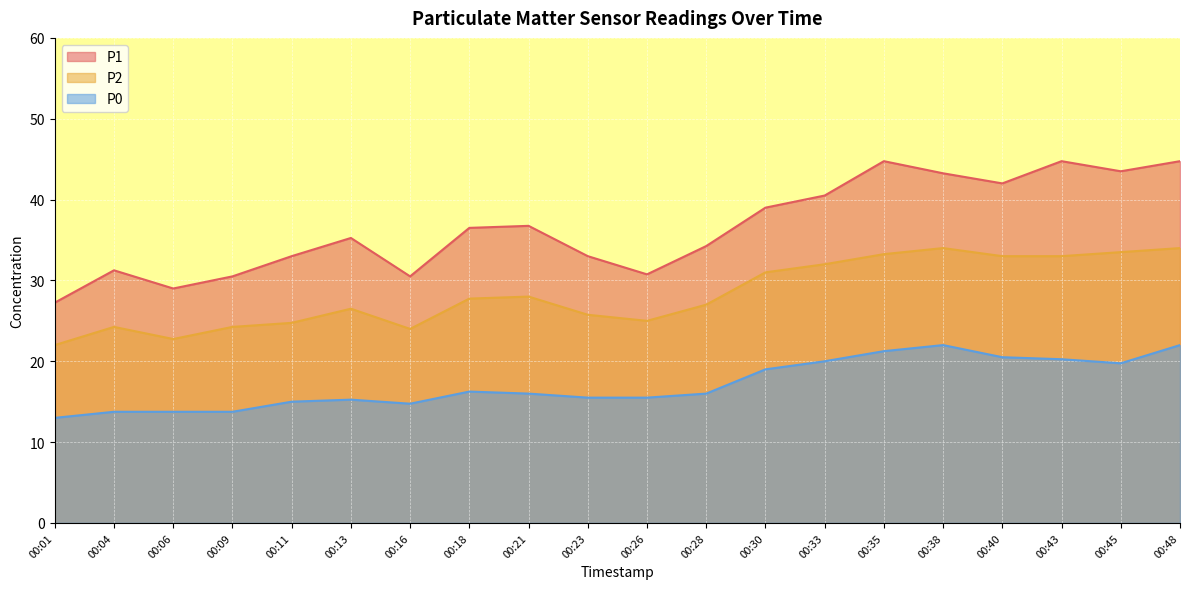

Which series has the largest range (max minus min)?

P1